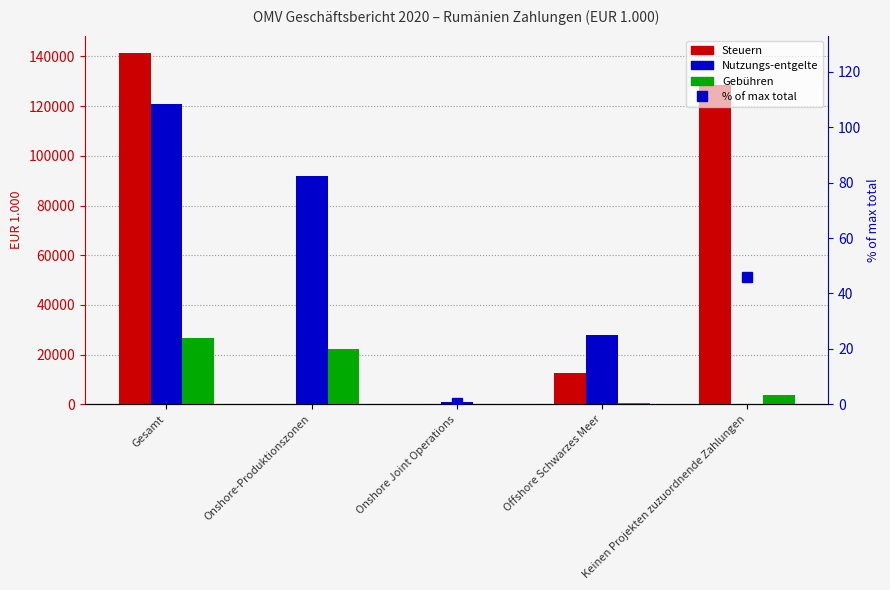

How many data points in Nutzungs-entgelte are above 27880?

2